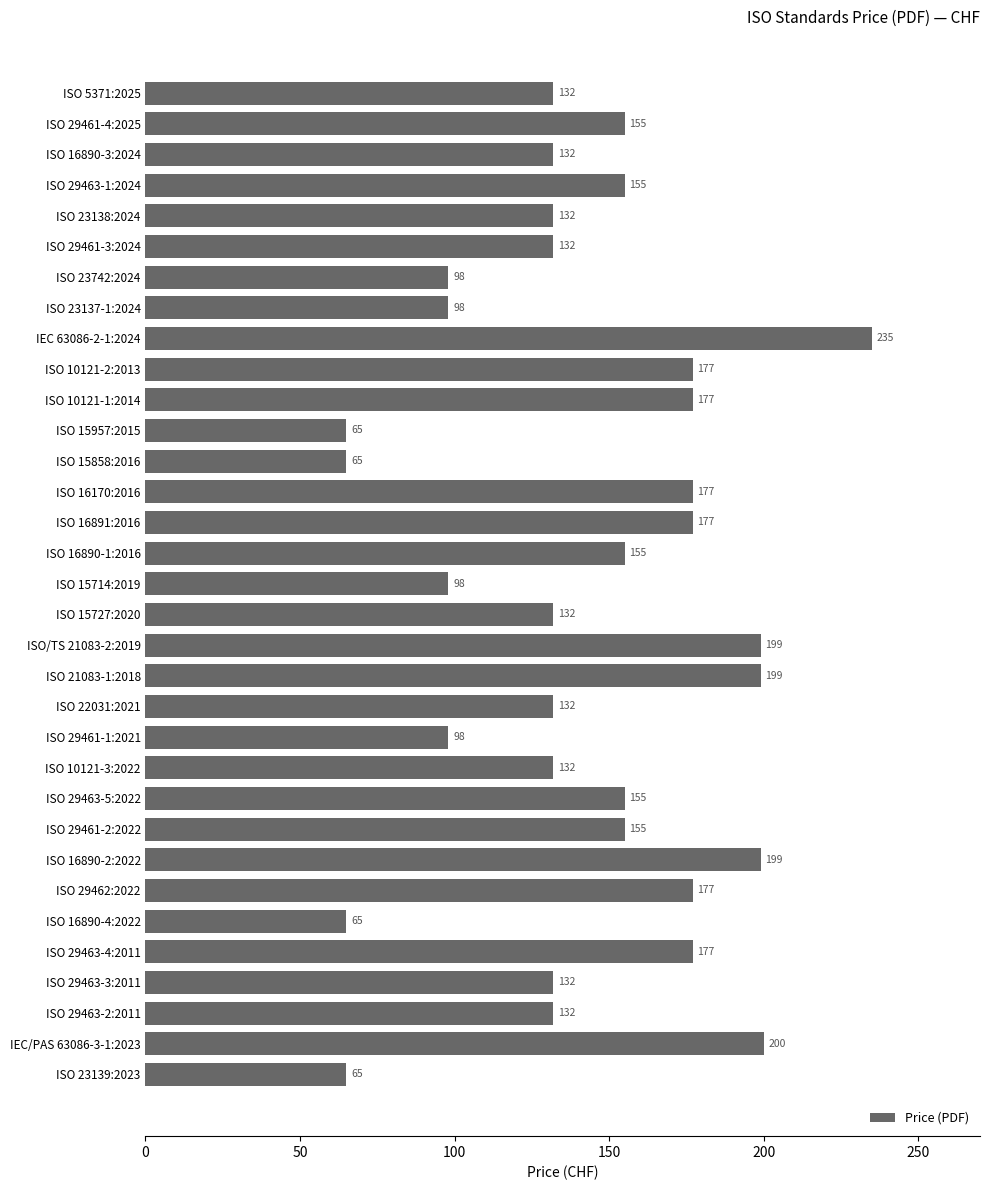

How many values are between 132 and 177?

20